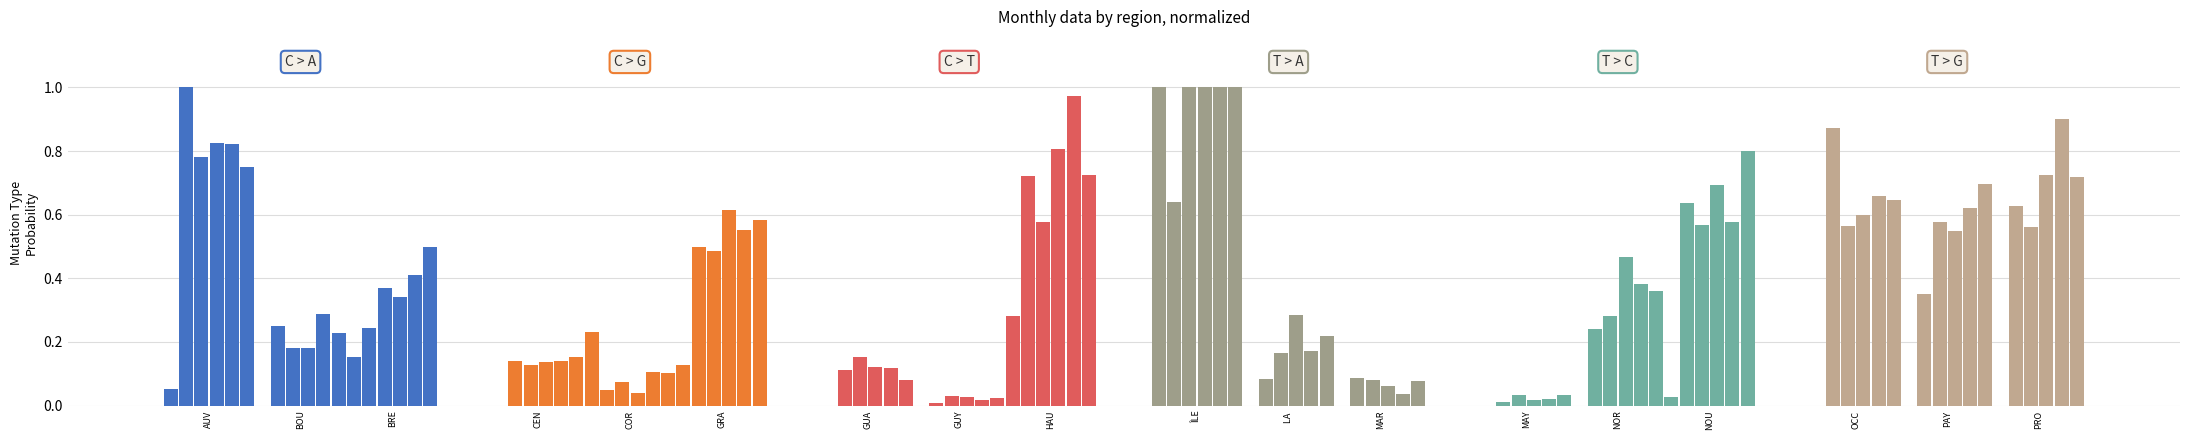

How many bars are there in each group?

6